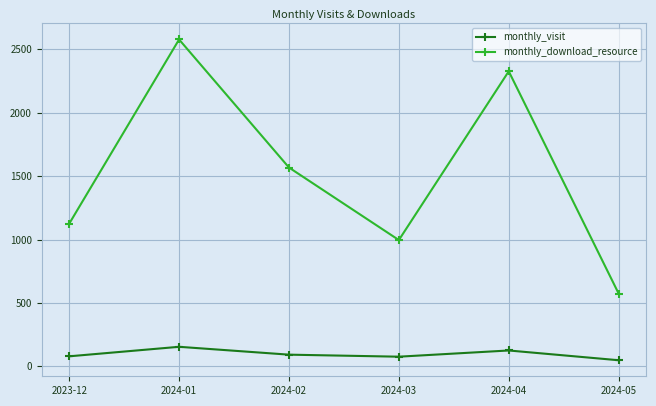

True or false: monthly_download_resource has a value of 574 at 2024-05.

True